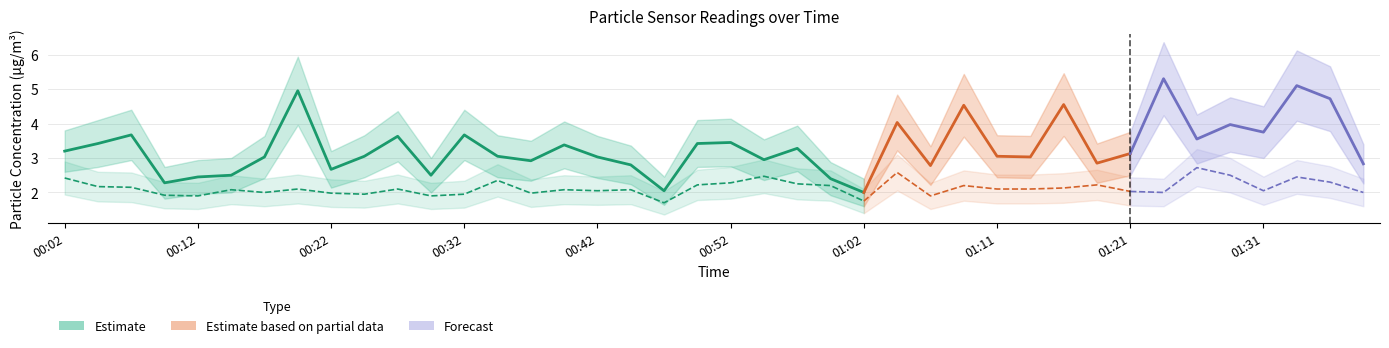

How many values in the SDS_P2 series are below 2?

10